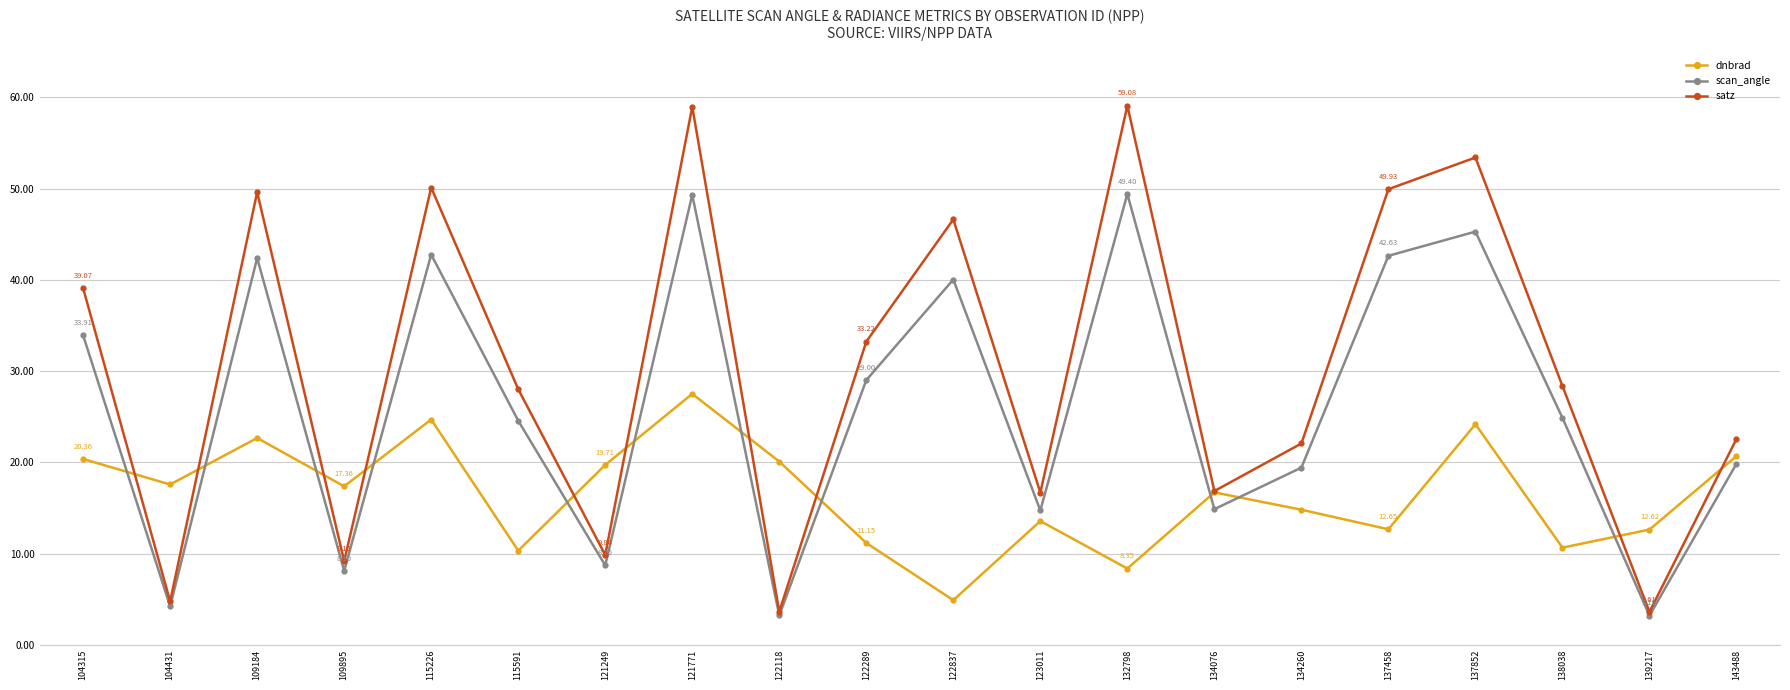

Rank the series at 121771 from highest to lowest value.

satz, scan_angle, dnbrad